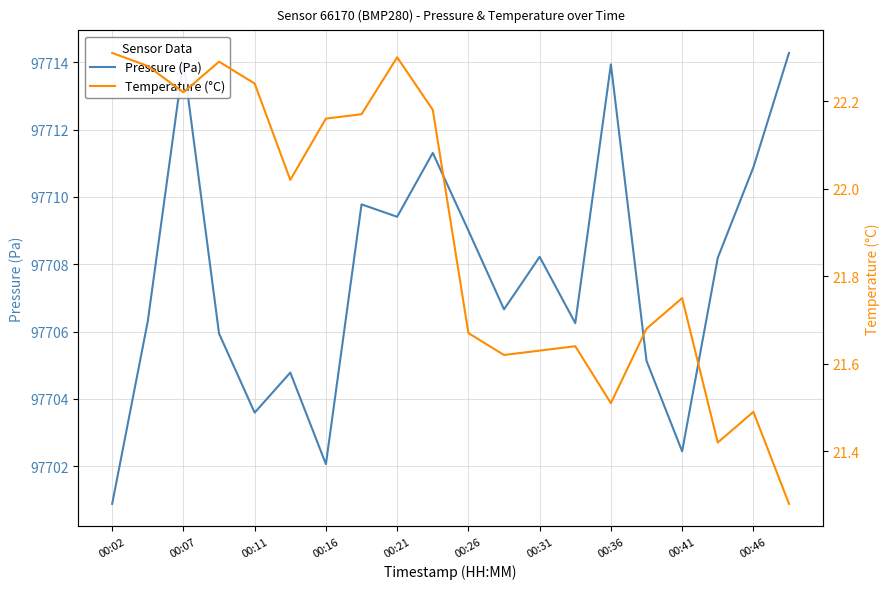

Is it true that Pressure (Pa) equals 97702.4 at 00:41?

True